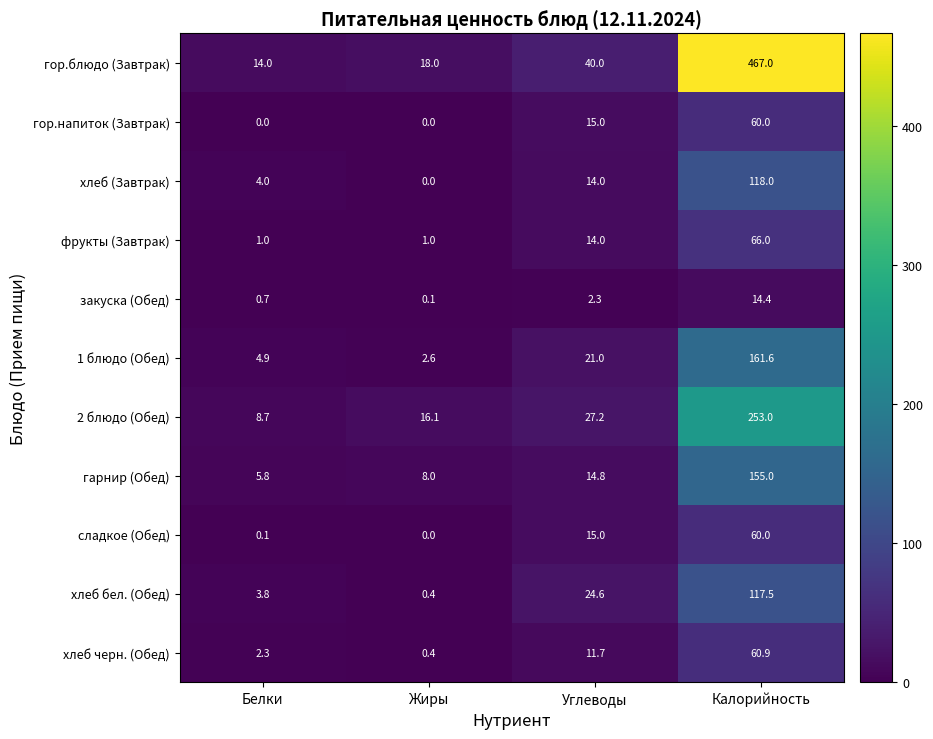

Count the гор.напиток (Завтрак) values in the range 0 to 60.

4